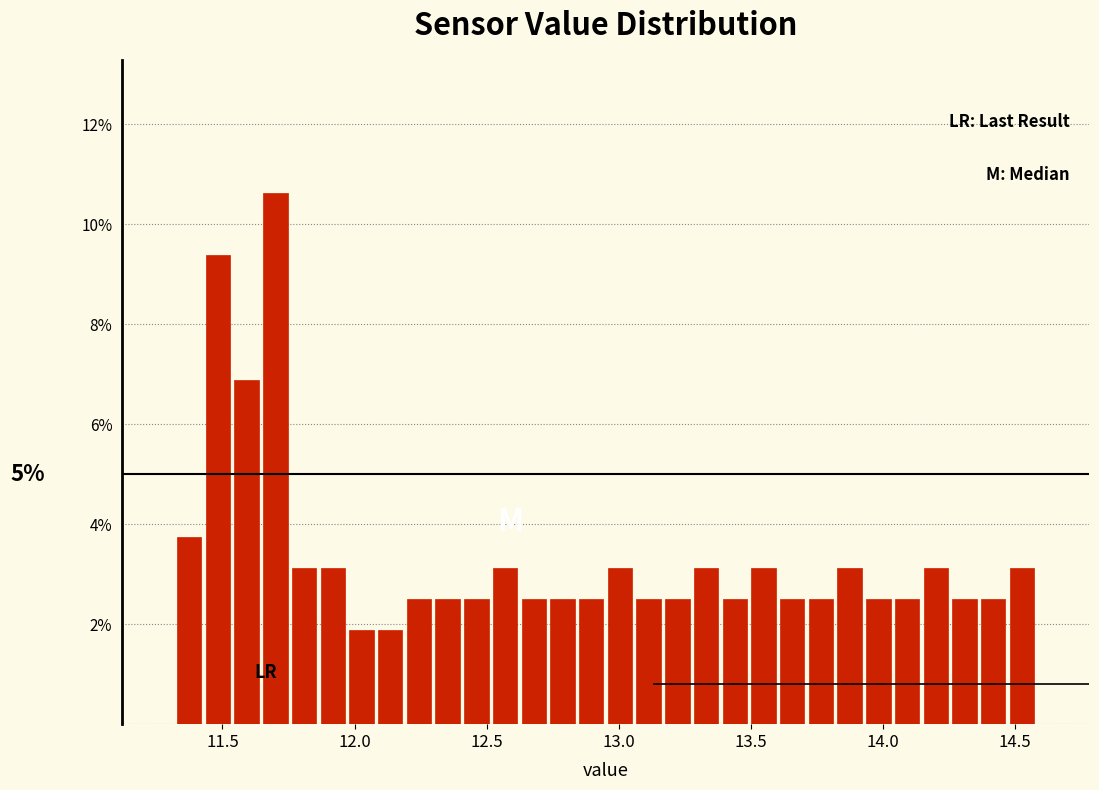

Read against the x-axis, roughly where is the centre of the tallest bar?

11.70